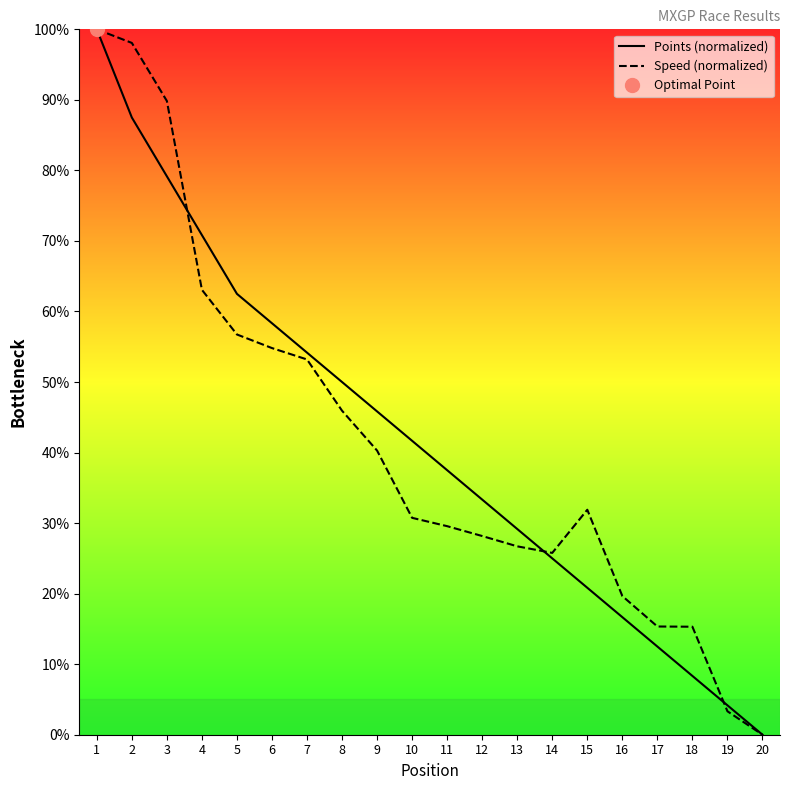

How many positive values does the Speed (normalized) series have?

19